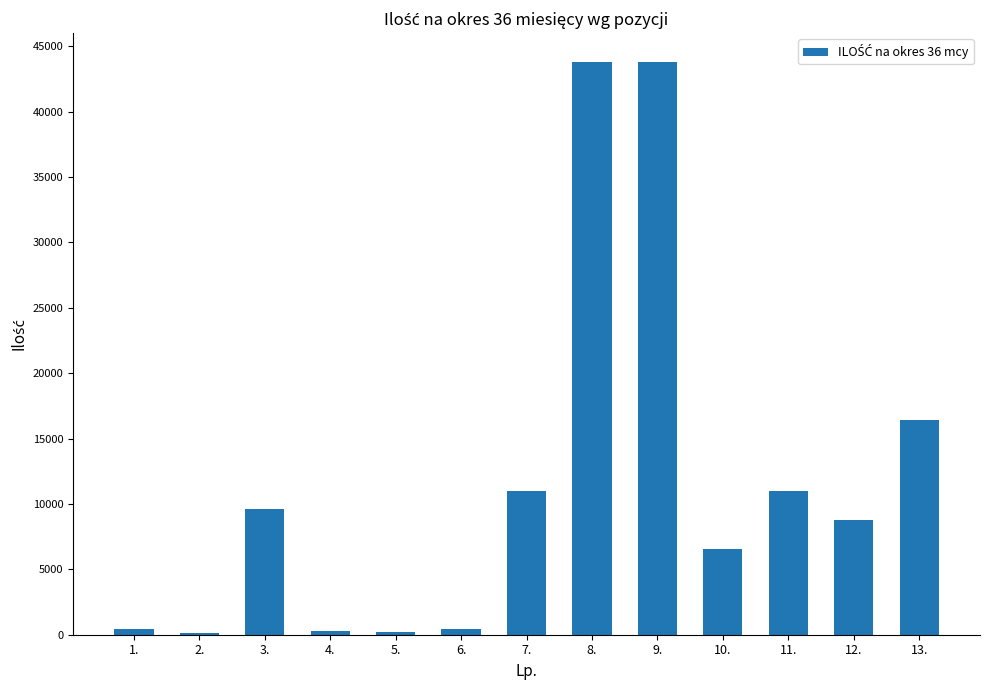

What is the sum of all values?

152415